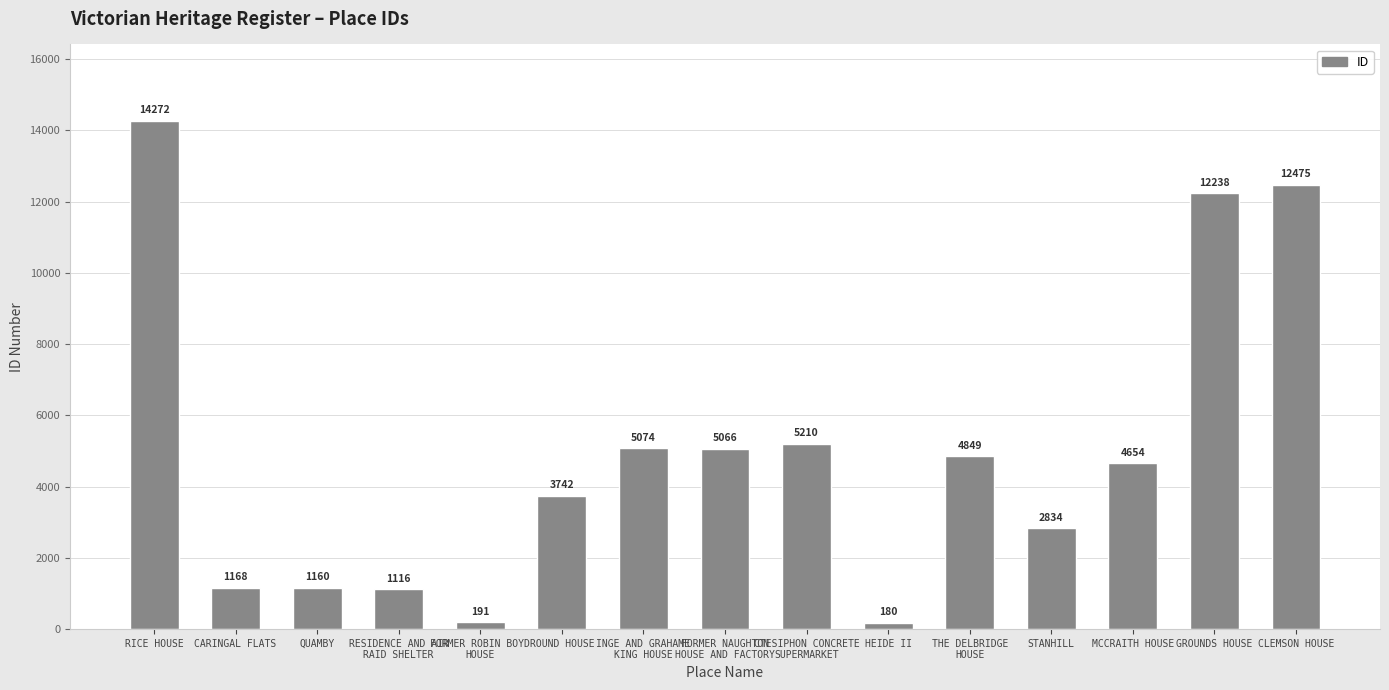

Does the chart contain any negative values?

No